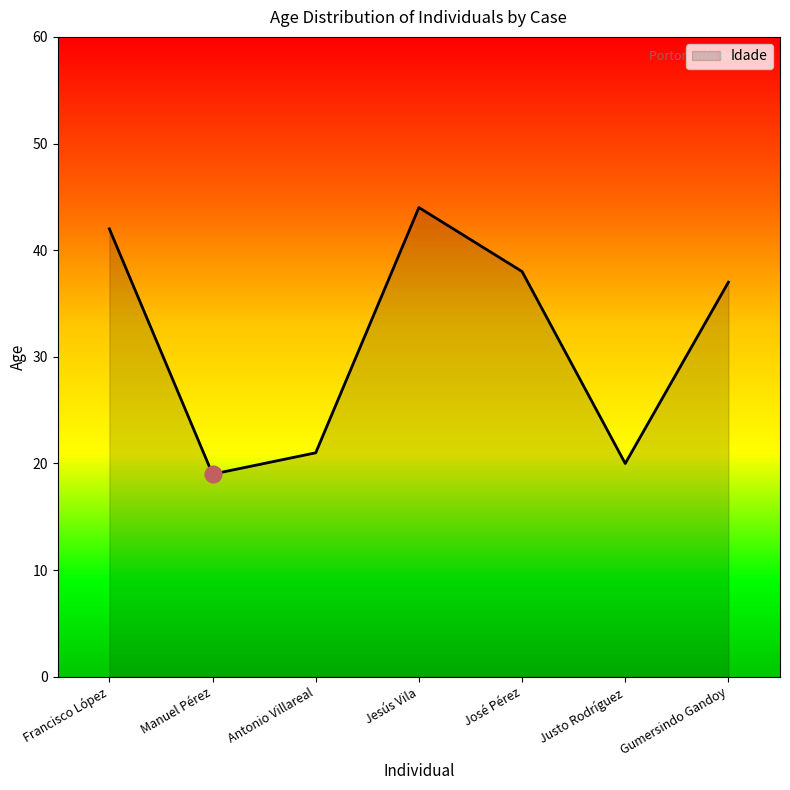

What is the minimum value shown in the chart?

19